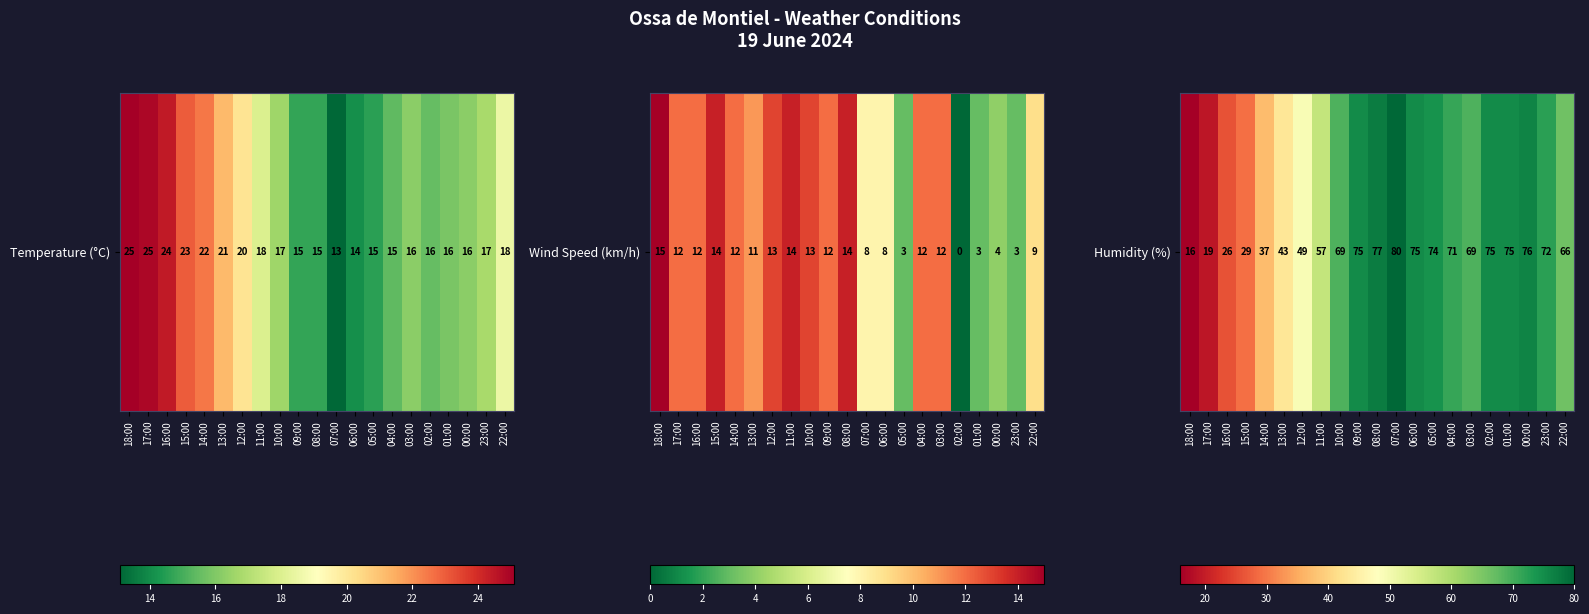

What is the average value?

59